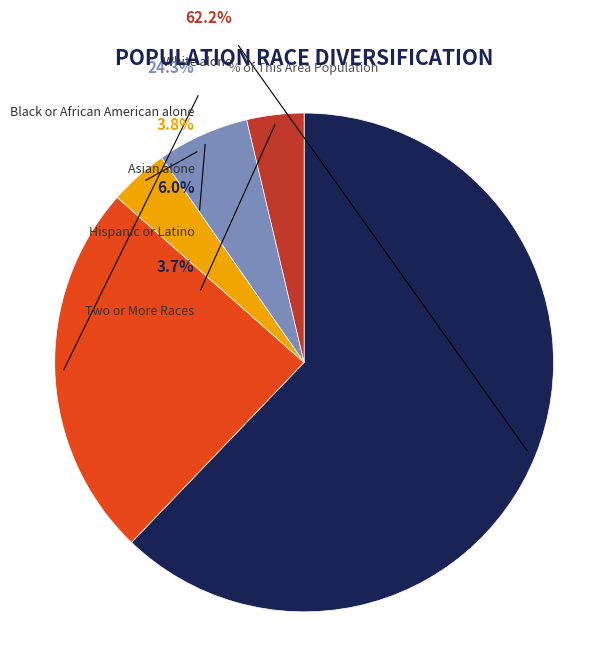

To the nearest percent, what is the difference between the largest and smallest slice percentages?

58%